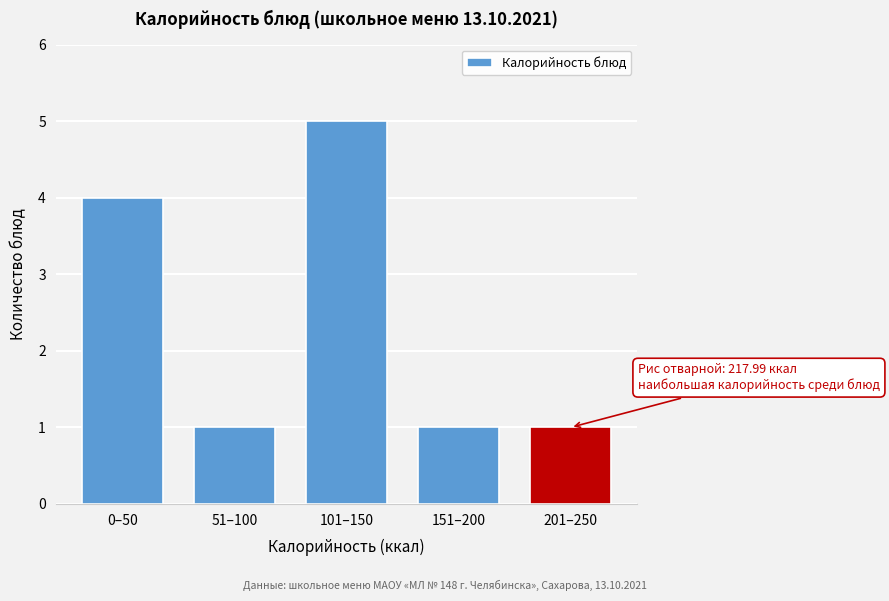

Reading right to left, list all the values displayed in this chart.

1	1	5	1	4